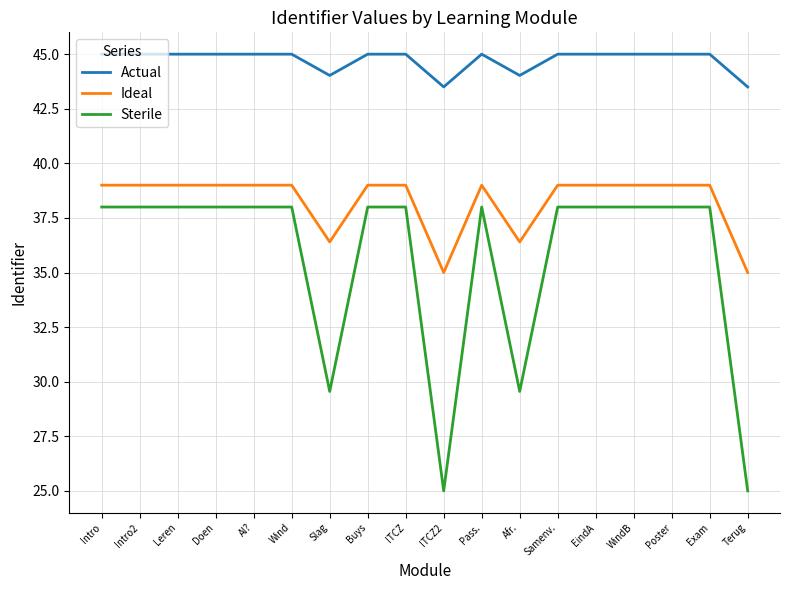

True or false: Actual and Sterile intersect in this chart.

False